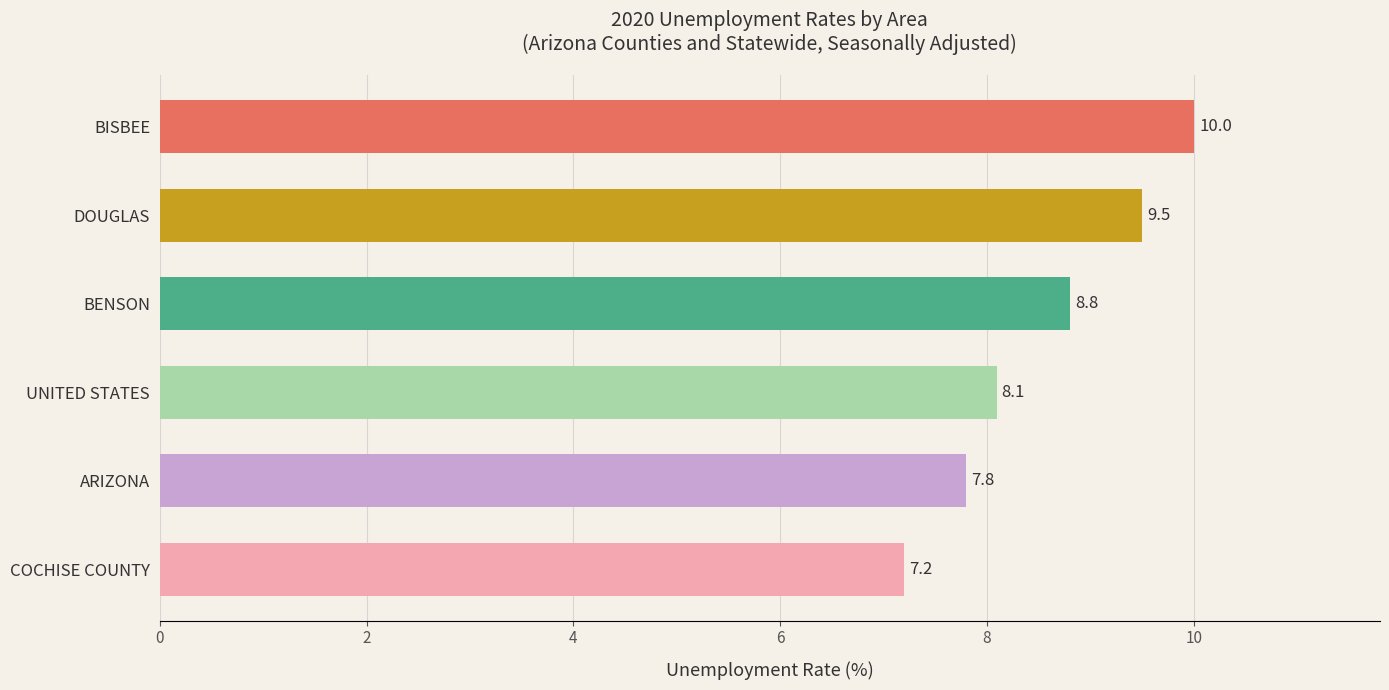

What is the difference between the values at BISBEE and BENSON?

1.2